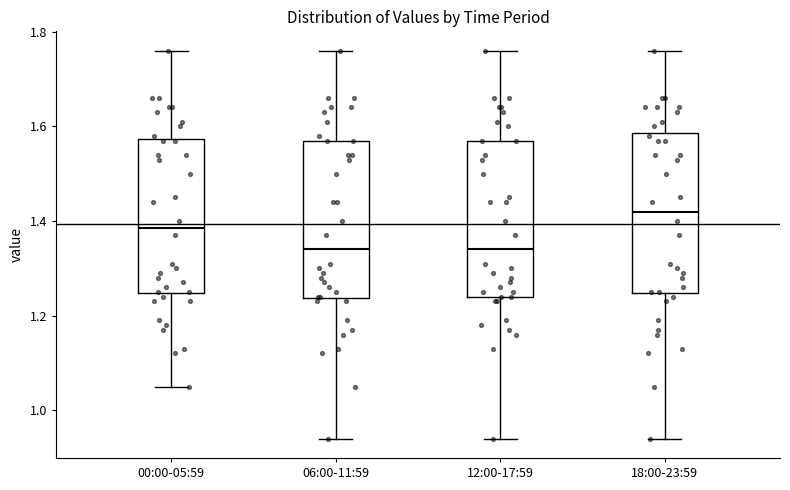

Reading left to right, transcribe this box plot: for each box, give where its median line is, the range the box spans, and where its two whiskers end, as read against the y-axis. The values are not printed on the chart, so give them approximately, as read against the axis.

00:00-05:59: median 1.38, box 1.24 to 1.58, whiskers 1.06 to 1.76
06:00-11:59: median 1.34, box 1.24 to 1.58, whiskers 0.94 to 1.76
12:00-17:59: median 1.34, box 1.24 to 1.58, whiskers 0.94 to 1.76
18:00-23:59: median 1.42, box 1.24 to 1.58, whiskers 0.94 to 1.76